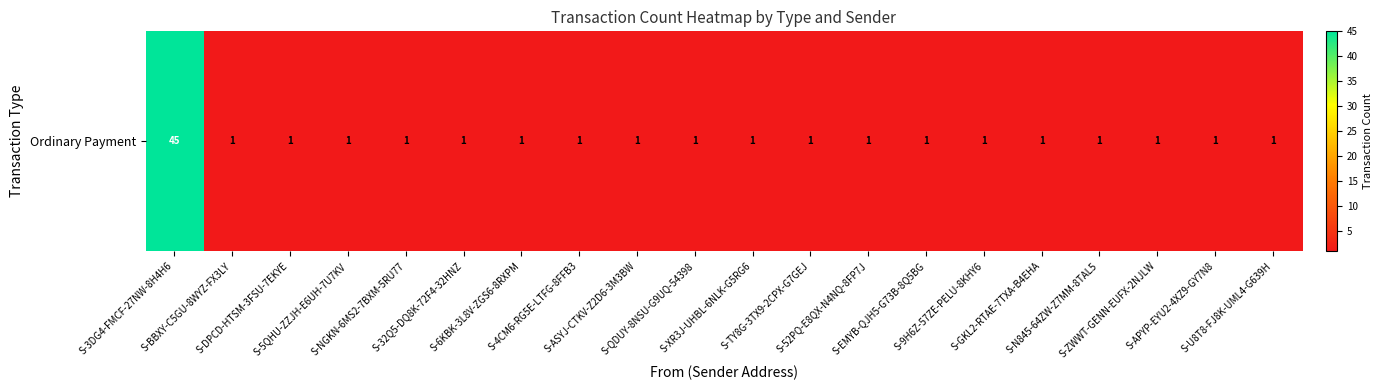

What is the sum of all values?

64